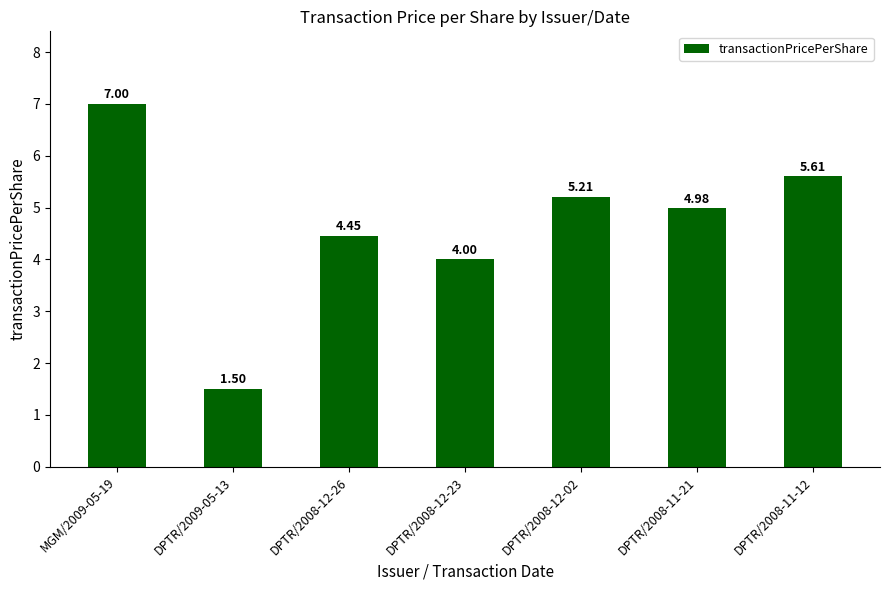

Which has a higher value, DPTR/2008-11-12 or MGM/2009-05-19?

MGM/2009-05-19